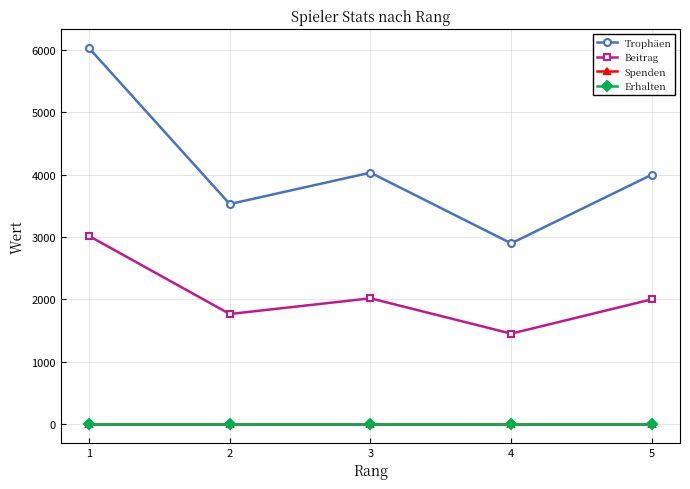

Is this an area chart (filled region under the line)?

No